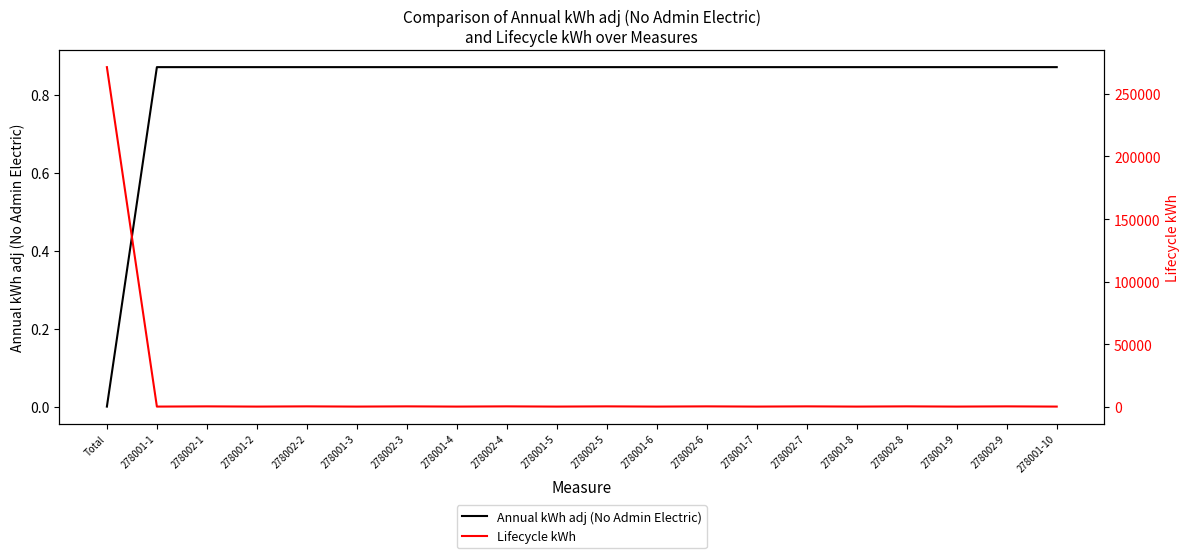

At which category is the sum across all series the highest?

Total